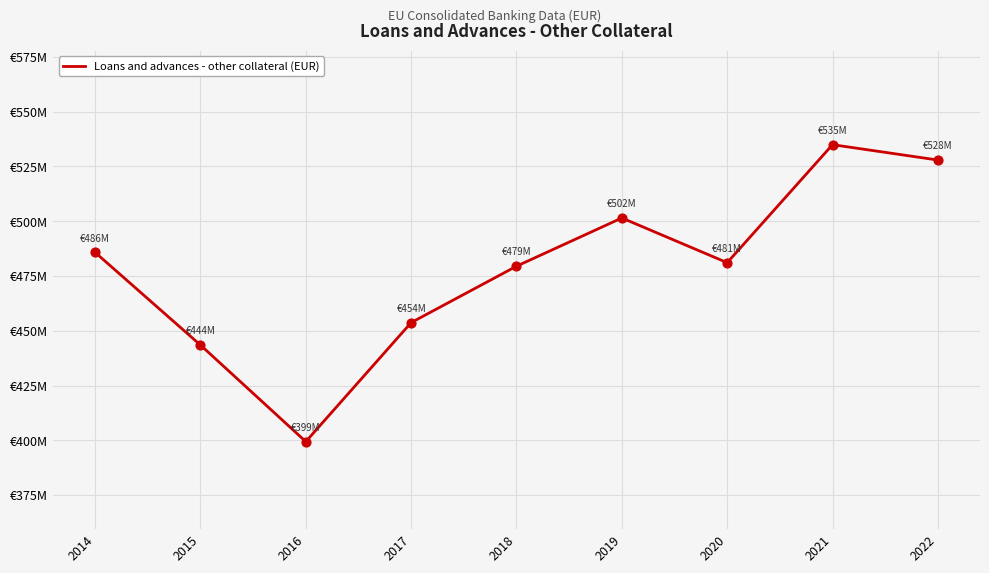

What is the change in value from 2017 to 2018?

+25732957.0